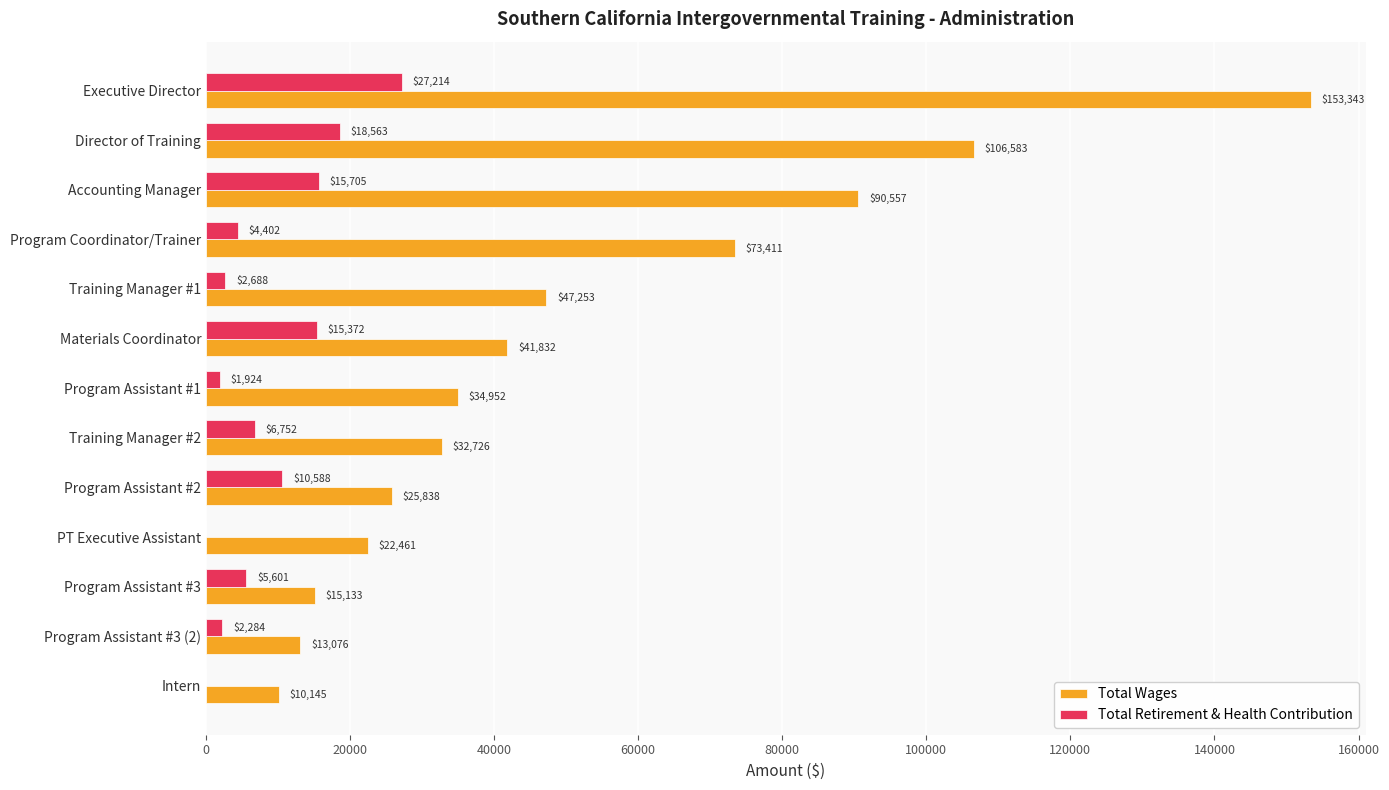

Is it true that Total Wages equals 73411 at Program Coordinator/Trainer?

True